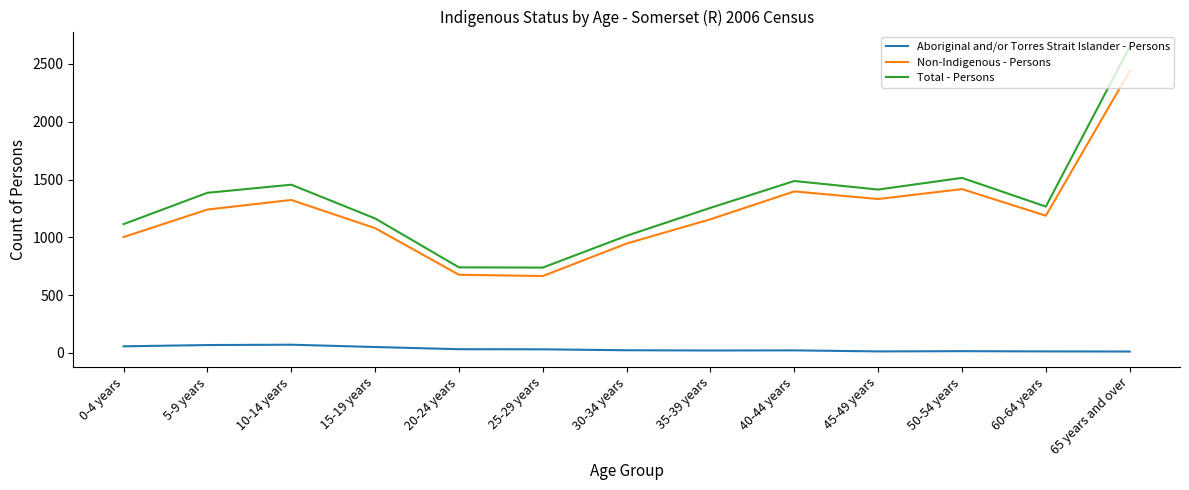

In Aboriginal and/or Torres Strait Islander - Persons, how many points are lower than both neighbors (excluding endpoints)?

2